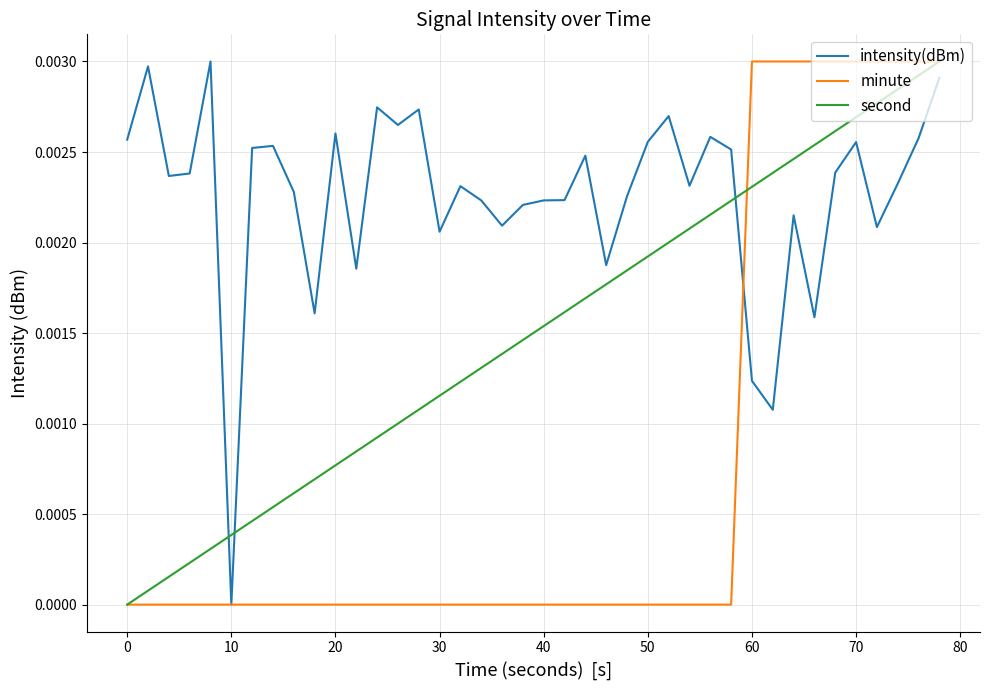

Which series has the largest total across all categories?

intensity(dBm)